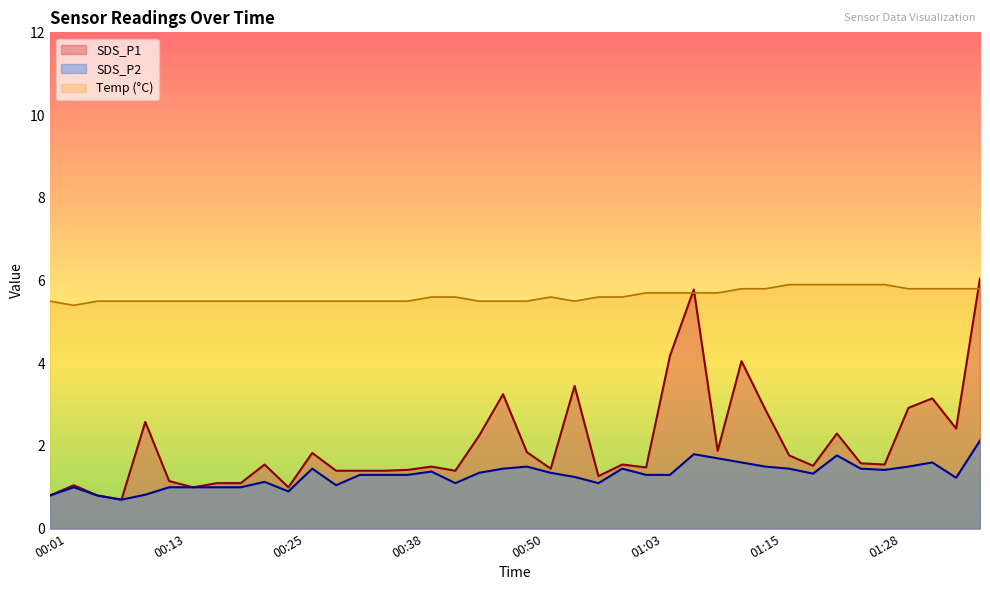

What are all the series names shown in the legend?

SDS_P1, SDS_P2, Temp (°C)